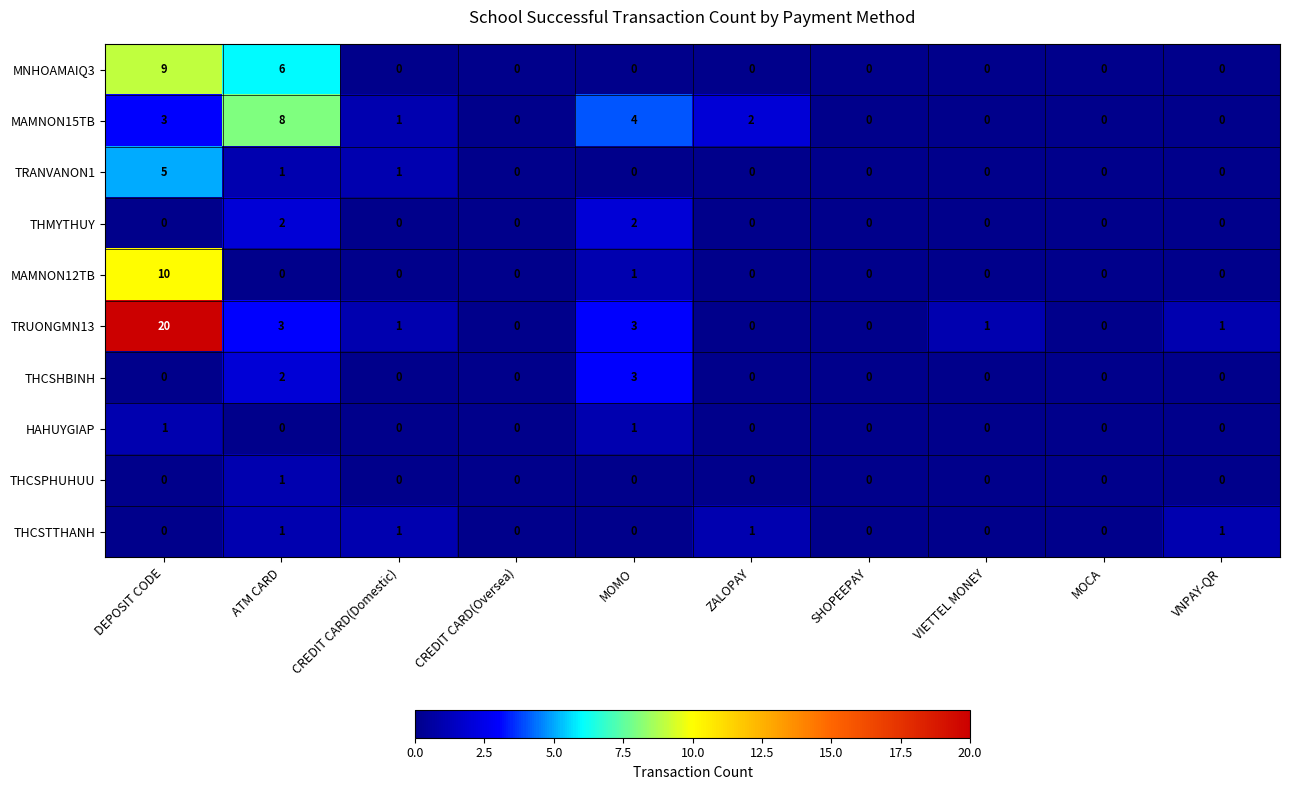

True or false: MAMNON12TB has a value of -5 at CREDIT CARD(Oversea).

False